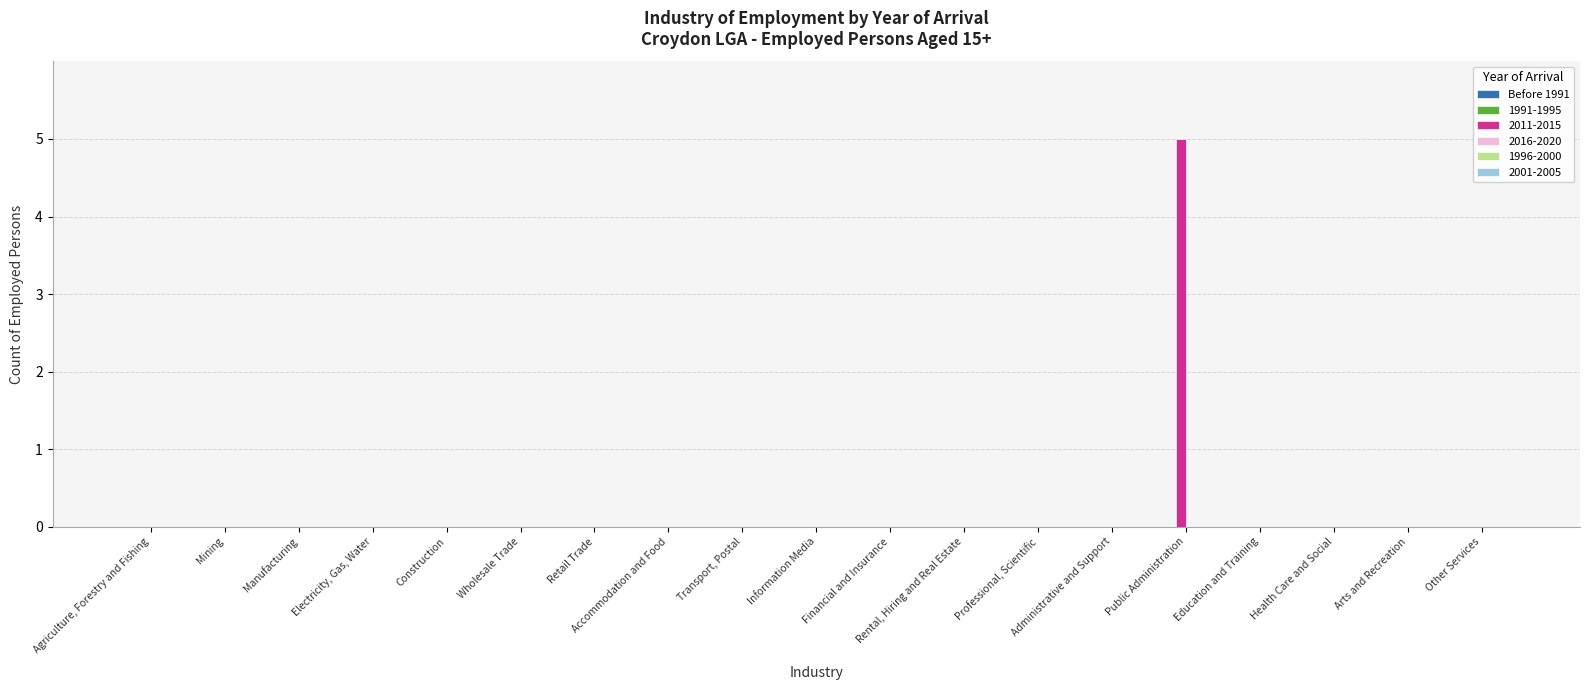

True or false: the data shows -3 at Wholesale Trade.

False